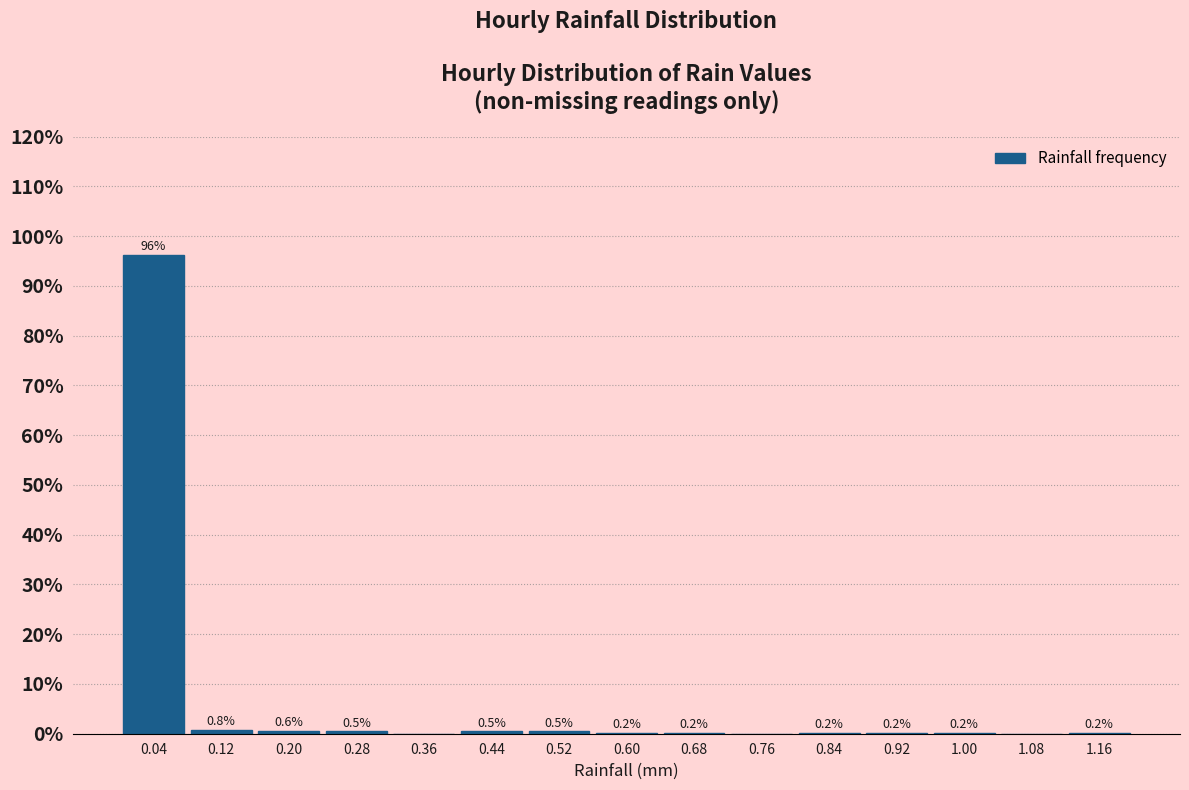

Which range on the x-axis has the tallest bar?

0.00 to 0.08